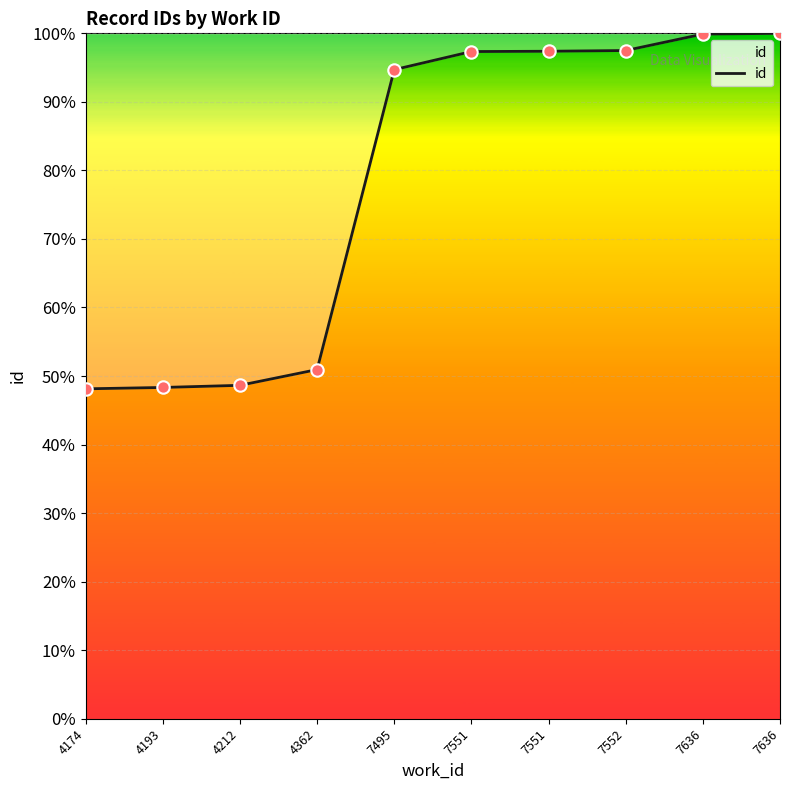

What is the change in value from 4212 to 7636?

+51.4